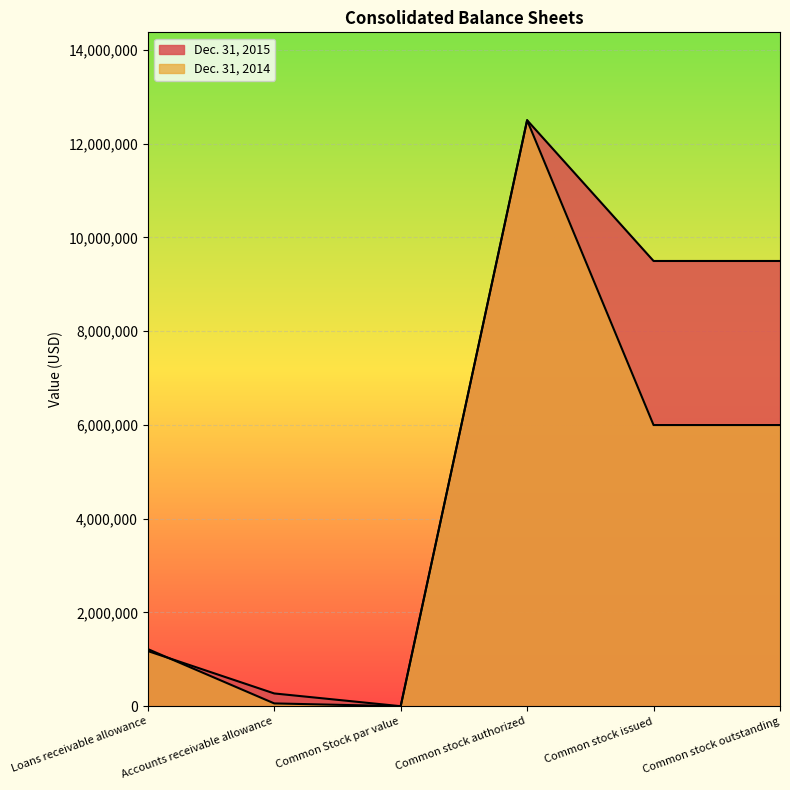

Reading left to right, transcribe all the data shown in this chart.

Dec. 31, 2015: Loans receivable allowance=1177000	Accounts receivable allowance=272000	Common Stock par value=0	Common stock authorized=12500000	Common stock issued=9497534	Common stock outstanding=9497534
Dec. 31, 2014: Loans receivable allowance=1219000	Accounts receivable allowance=59405	Common Stock par value=0	Common stock authorized=12500000	Common stock issued=5997588	Common stock outstanding=5997588